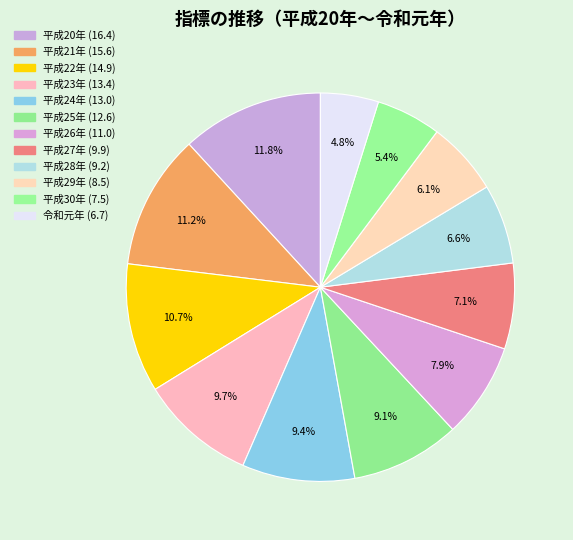

What is the largest slice in the pie chart?

平成20年